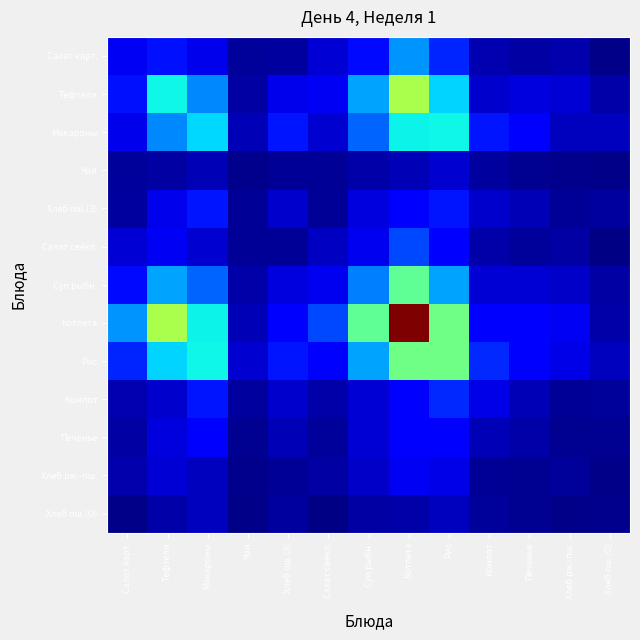

What is the total value across all series at Рис?

2.9